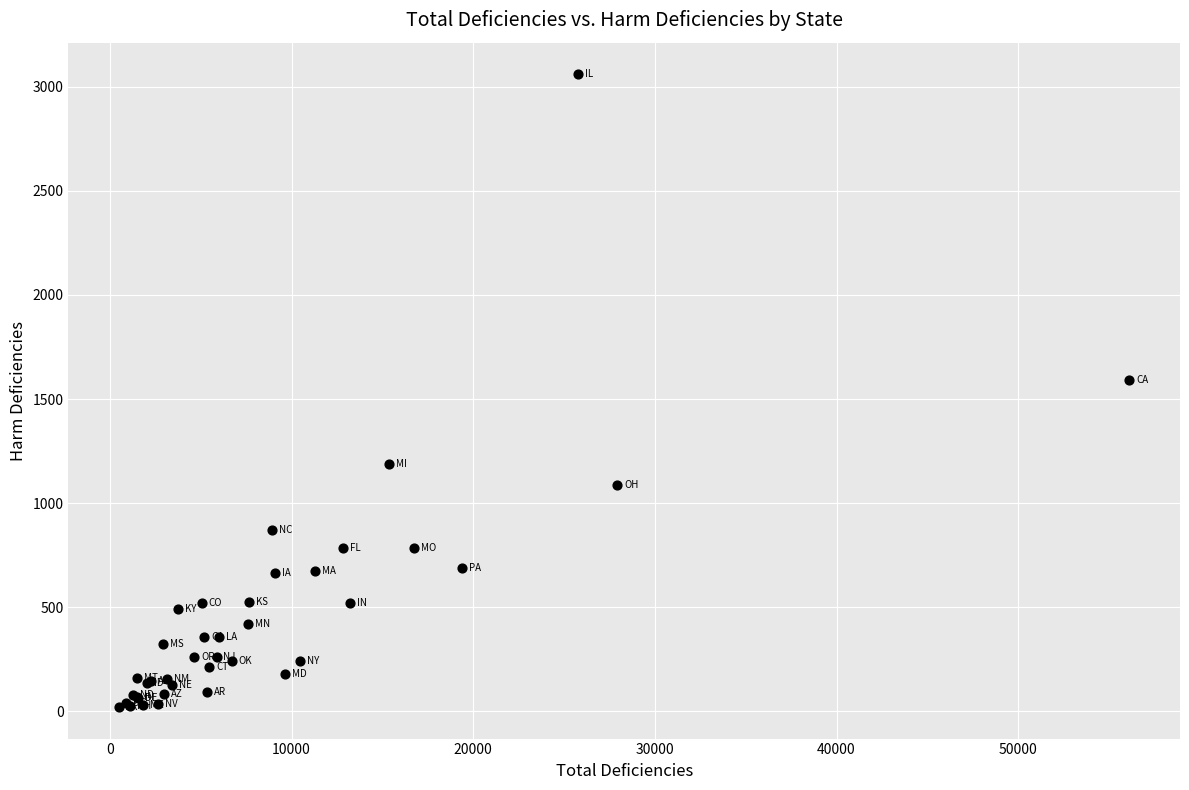

What Y value in the scatter plot is closest to 1540?

1592